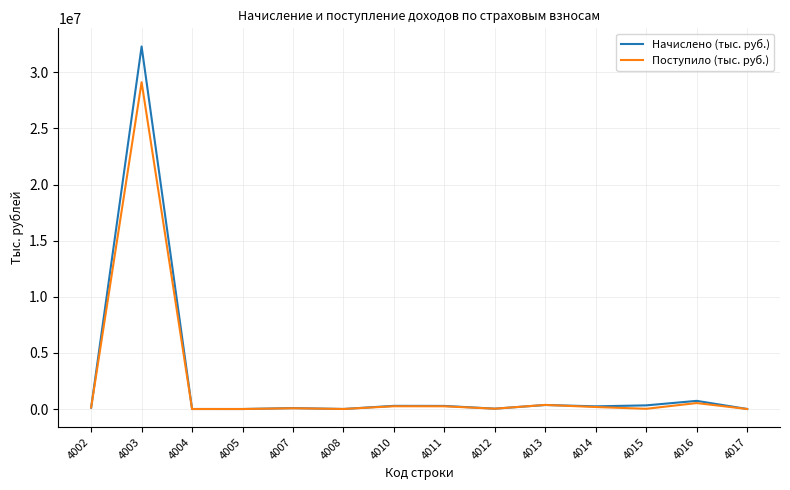

True or false: Поступило (тыс. руб.) has a value of 242562 at 4011.

True